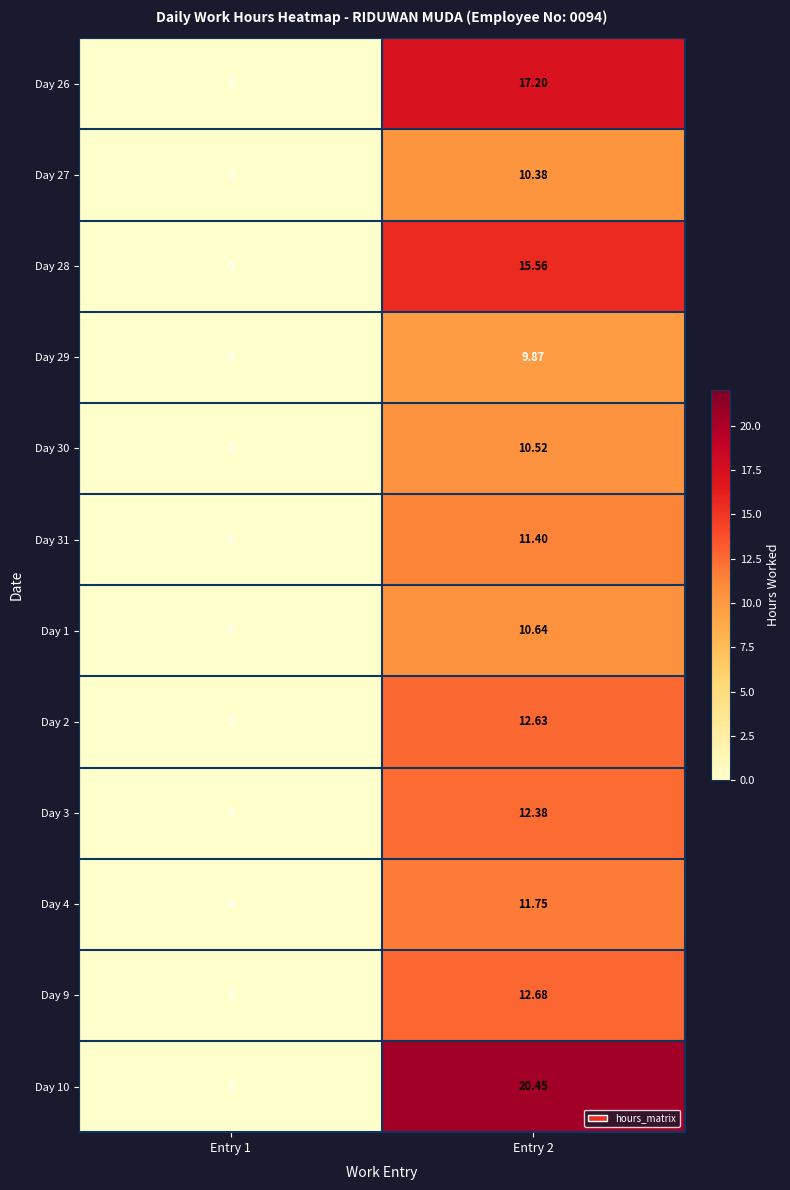

Reading right to left, transcribe all the data shown in this chart.

Day 26: Entry 2=17.2	Entry 1=0.0
Day 27: Entry 2=10.4	Entry 1=0.0
Day 28: Entry 2=15.6	Entry 1=0.0
Day 29: Entry 2=9.9	Entry 1=0.0
Day 30: Entry 2=10.5	Entry 1=0.0
Day 31: Entry 2=11.4	Entry 1=0.0
Day 1: Entry 2=10.6	Entry 1=0.0
Day 2: Entry 2=12.6	Entry 1=0.0
Day 3: Entry 2=12.4	Entry 1=0.0
Day 4: Entry 2=11.8	Entry 1=0.0
Day 9: Entry 2=12.7	Entry 1=0.0
Day 10: Entry 2=20.4	Entry 1=0.0